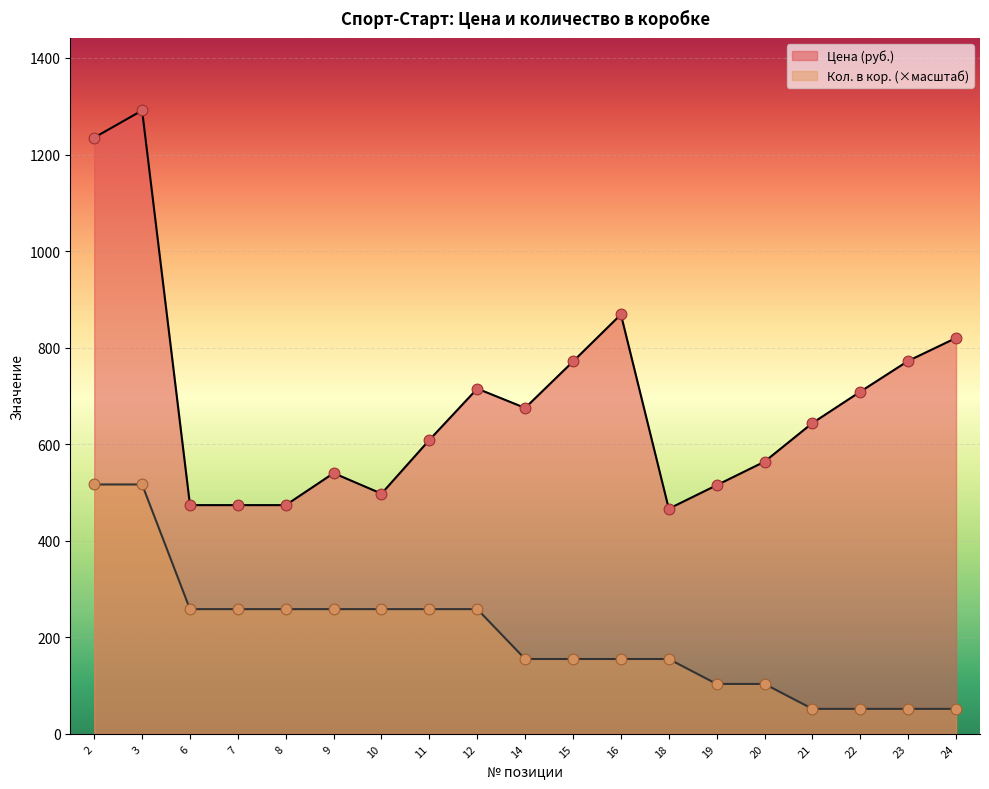

Which series has the largest total across all categories?

Цена (руб.)